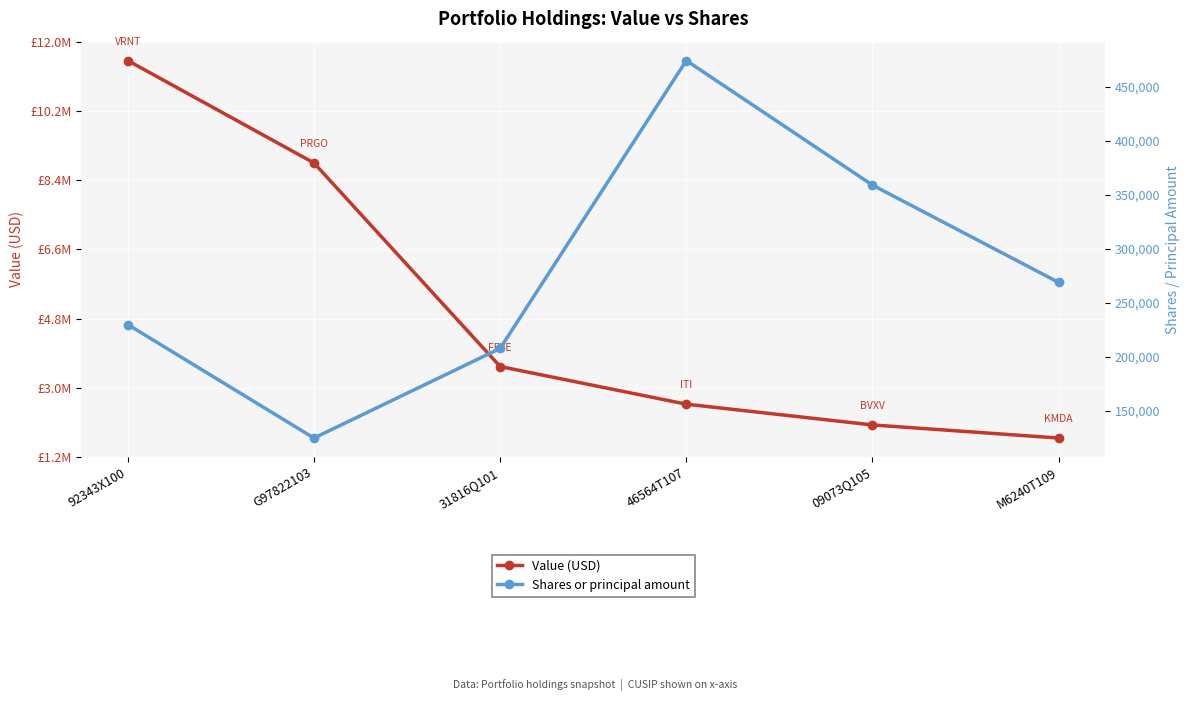

Is it true that Value (USD) equals 3788124 at 46564T107?

False